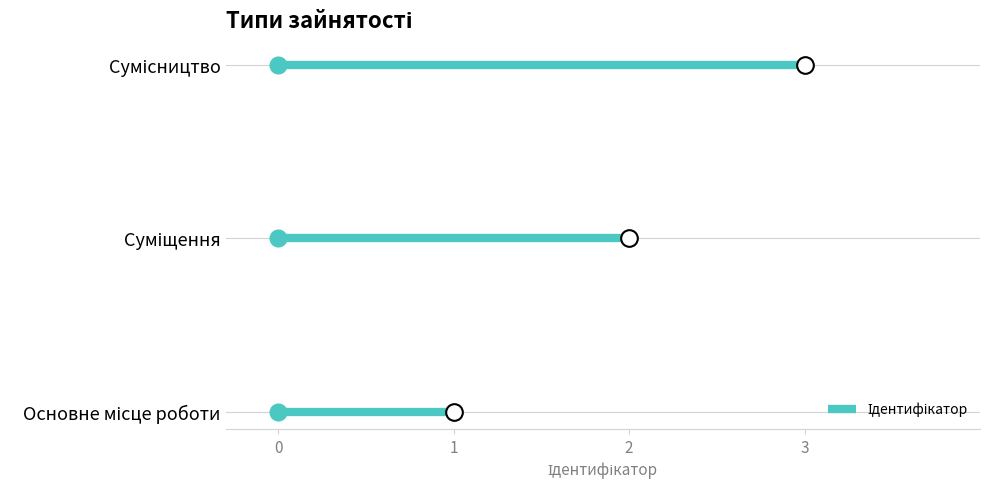

Reading right to left, transcribe all the data shown in this chart.

Сумісництво=3	Суміщення=2	Основне місце роботи=1